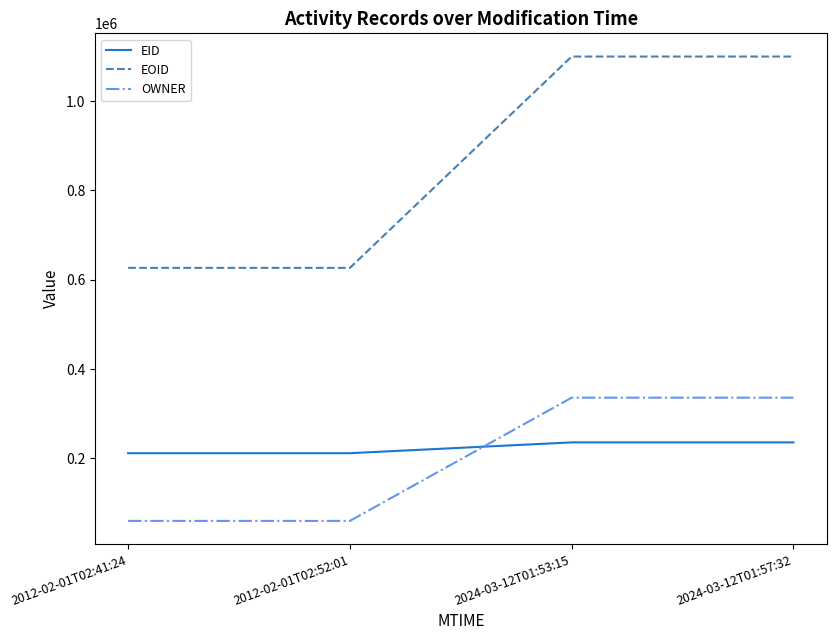

True or false: EOID has a value of 626573 at 2012-02-01T02:41:24.

True